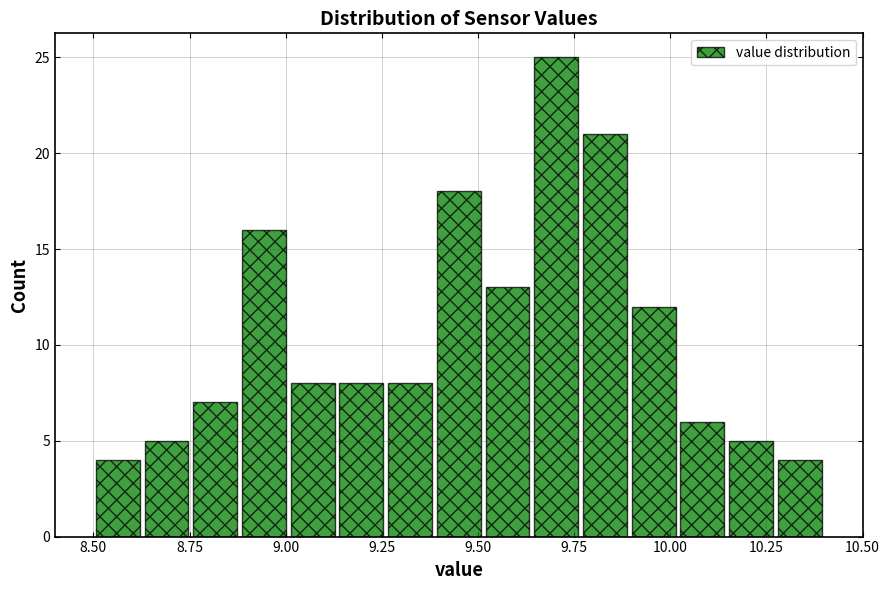

Read against the x-axis, roughly where is the centre of the tallest bar?

9.70